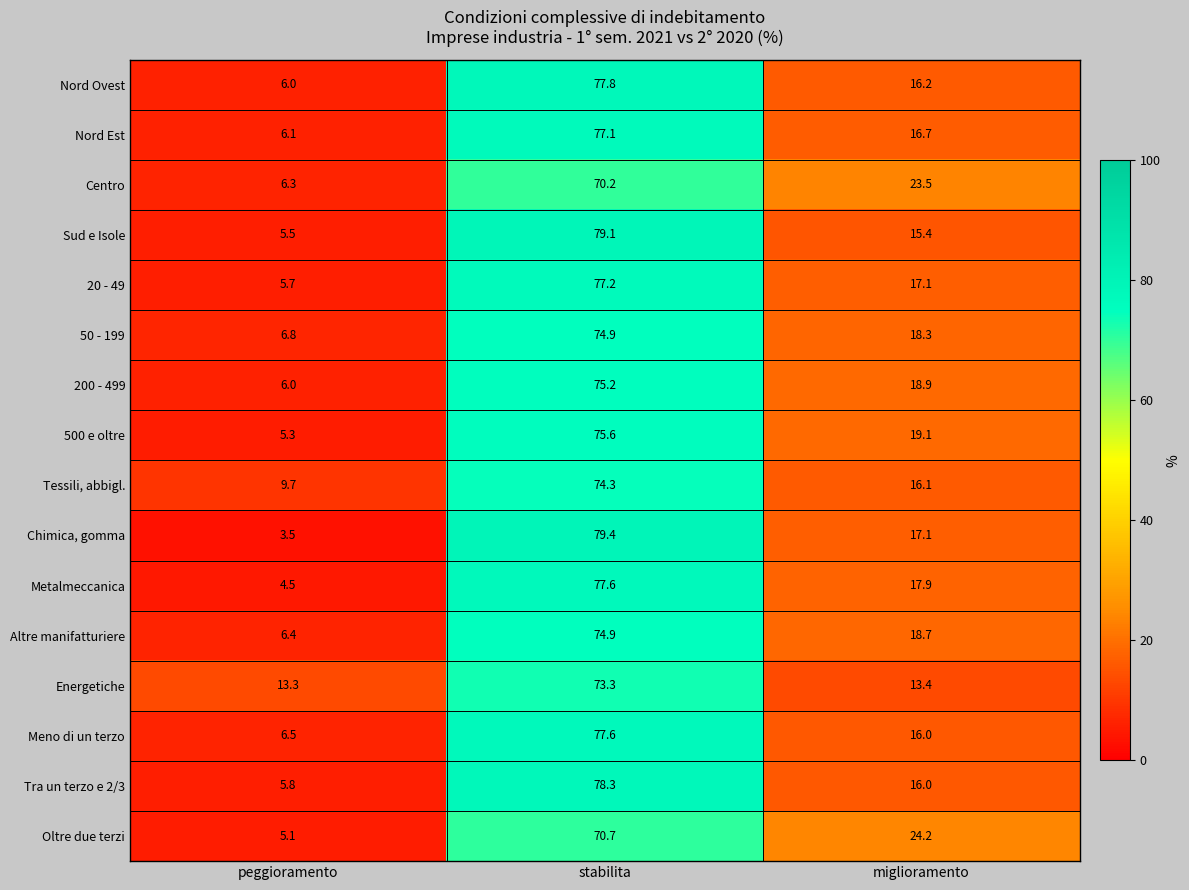

The Metalmeccanica series shows 17.9 at miglioramento. True or false?

True